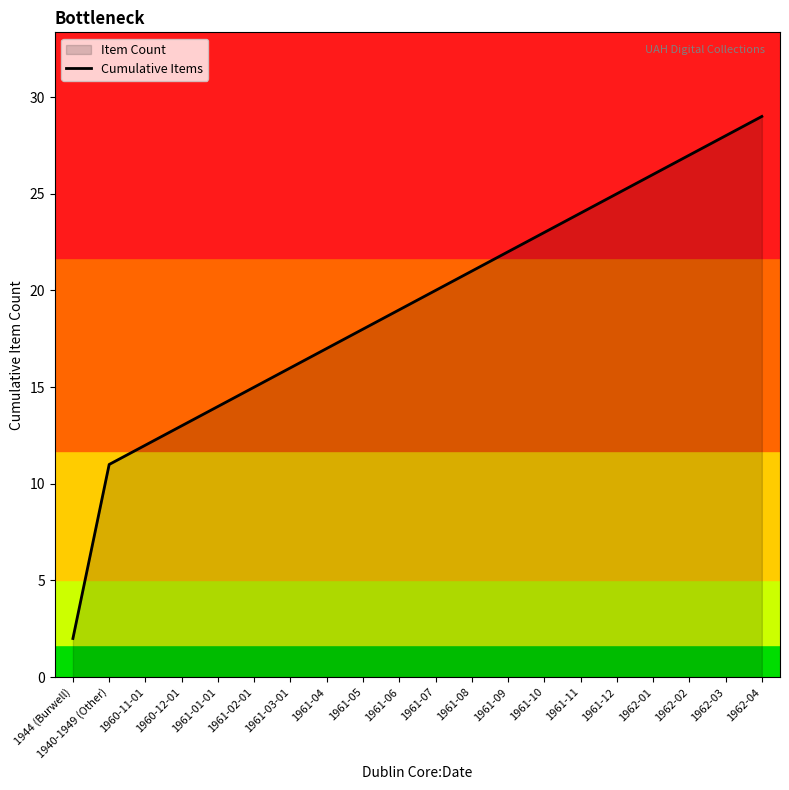

What is the change in value from 1961-07 to 1962-02?

+7